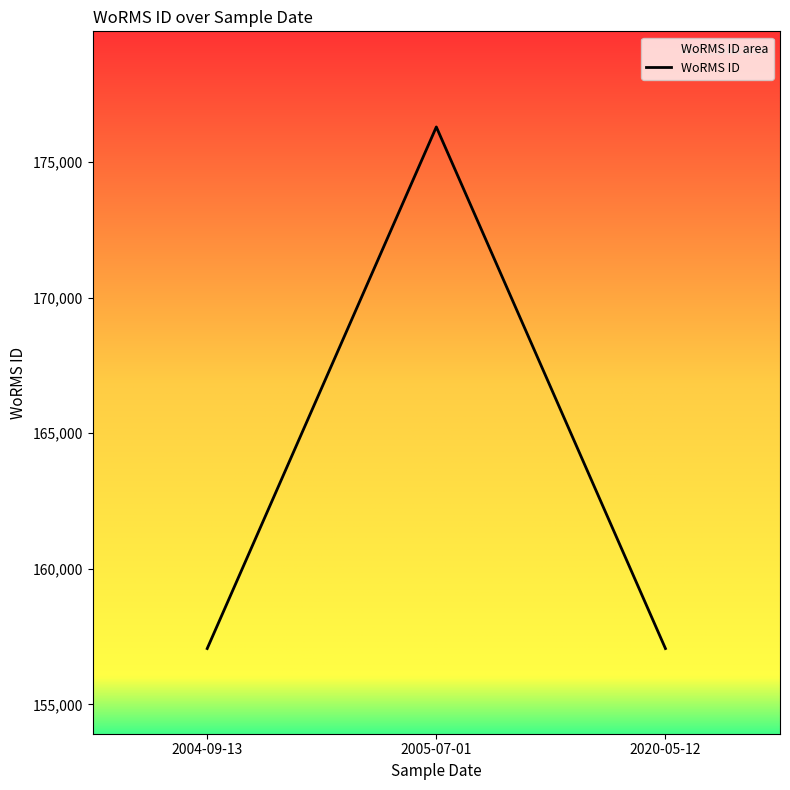

Reading left to right, what are all the values shown in this chart?

157059	176294	157059